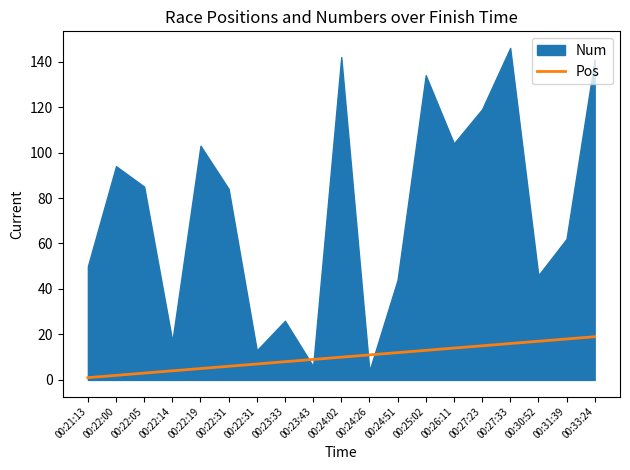

Is it true that the value at 00:33:24 is 19?

True